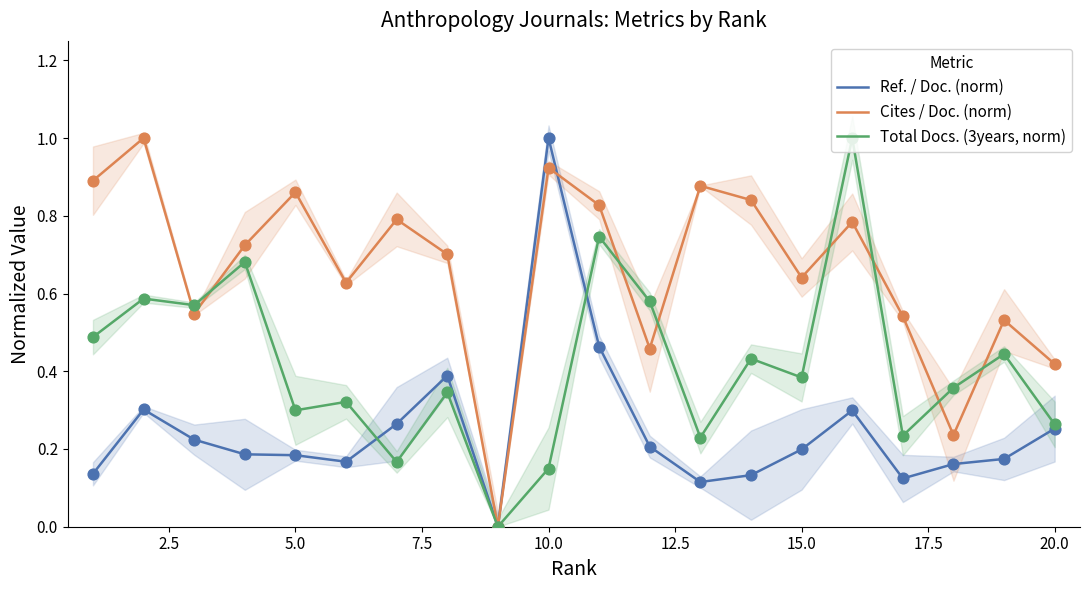

The Ref. / Doc. (norm) series shows 0.2 at 15.0. True or false?

True